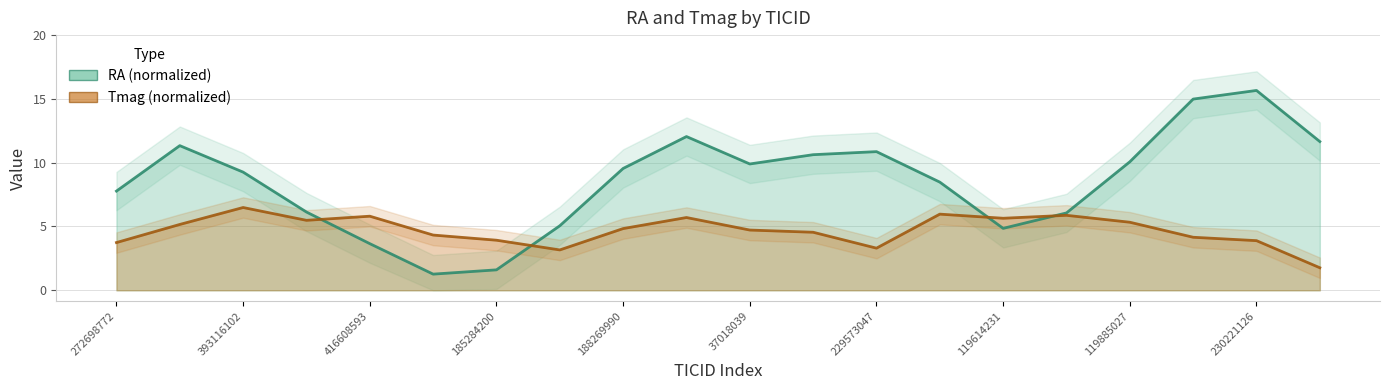

What is the difference between the maximum and minimum values in the Tmag smooth series?

4.7